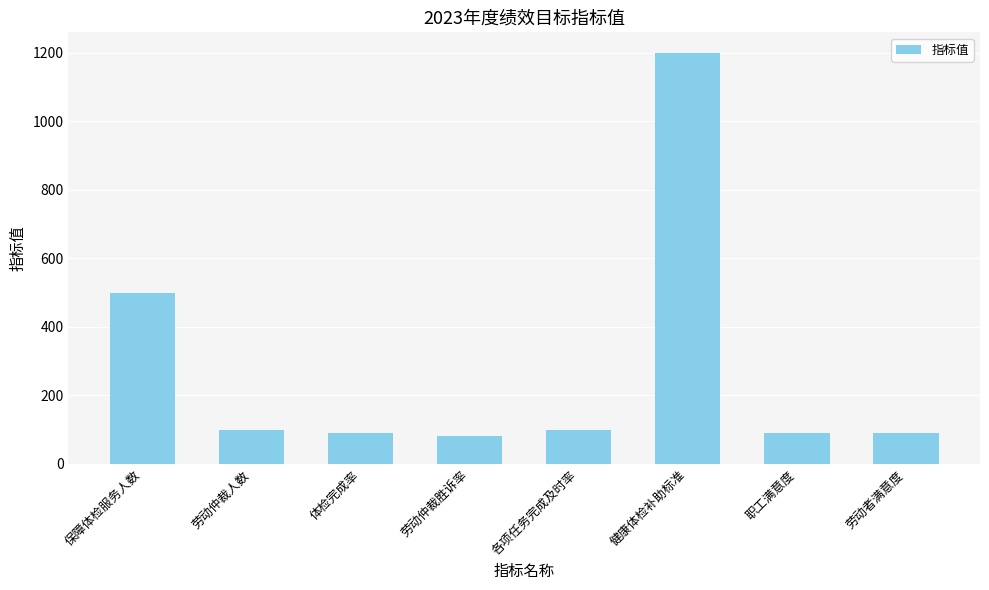

Which label corresponds to the largest value in the chart?

健康体检补助标准